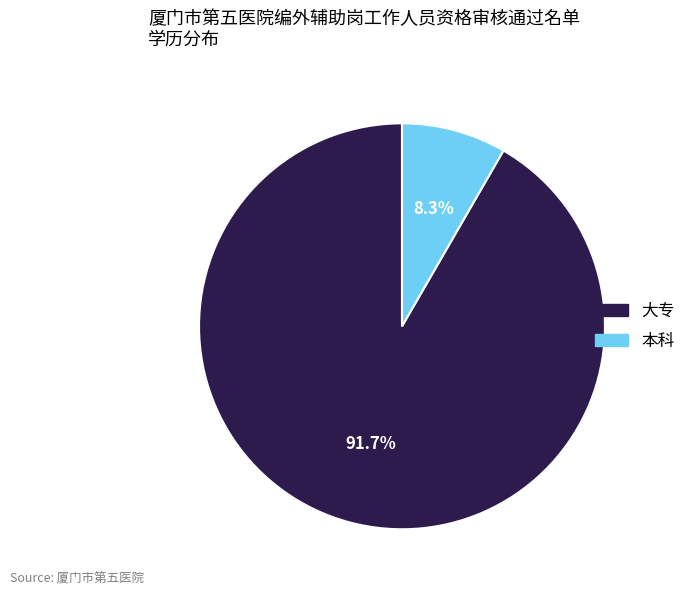

What percentage is NOT represented by 大专?

8.3%